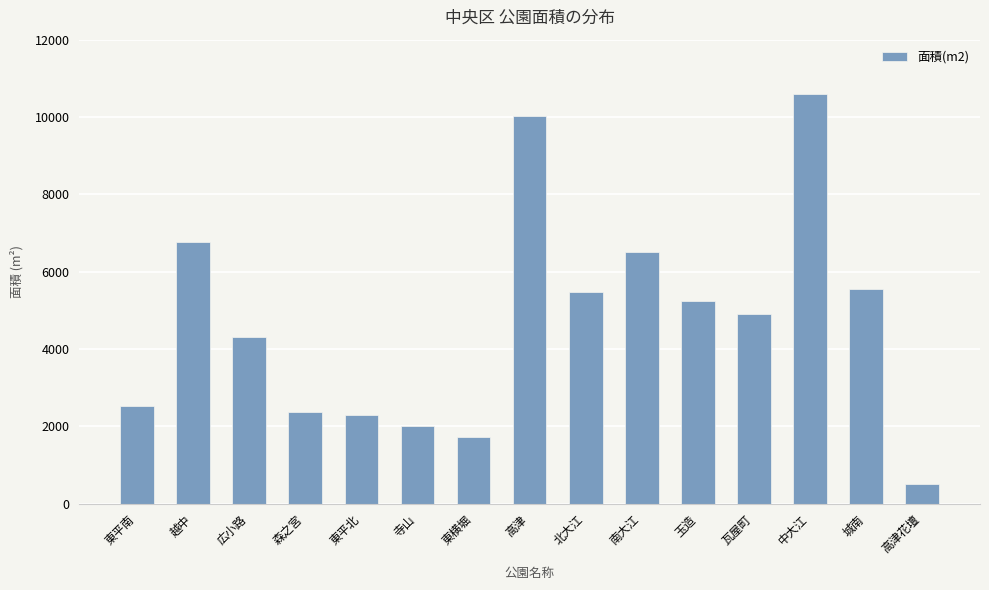

True or false: the data shows 15971 at 高津.

False